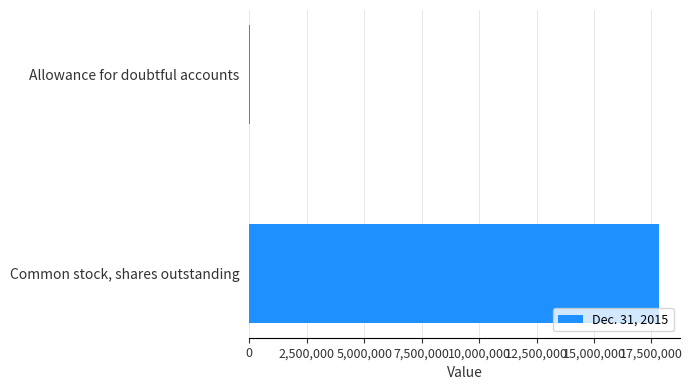

True or false: the data shows 17850456 at Common stock, shares outstanding.

True